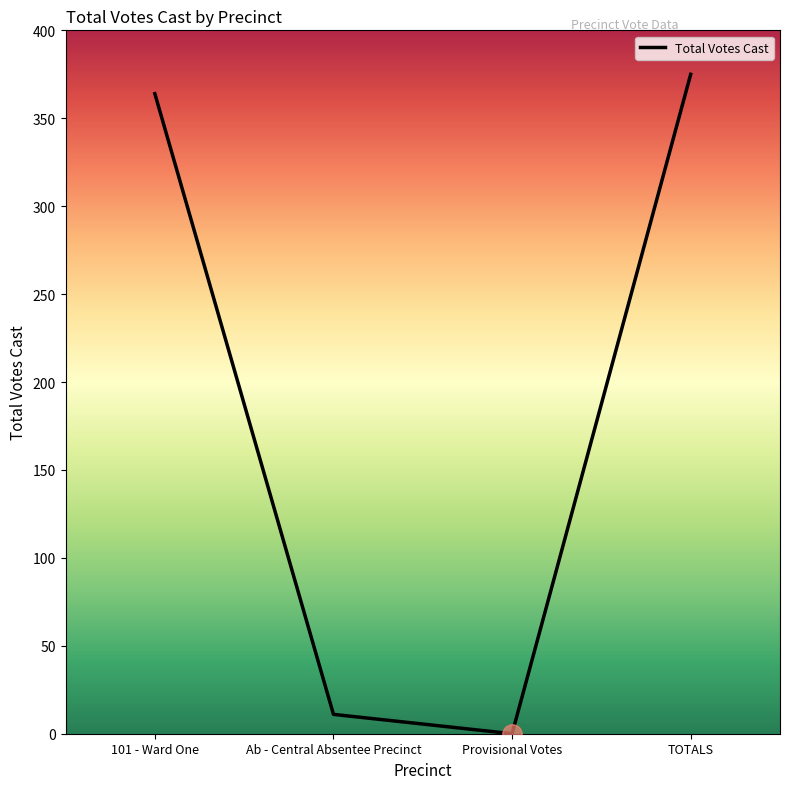

At which category does the chart reach its peak across all series?

TOTALS